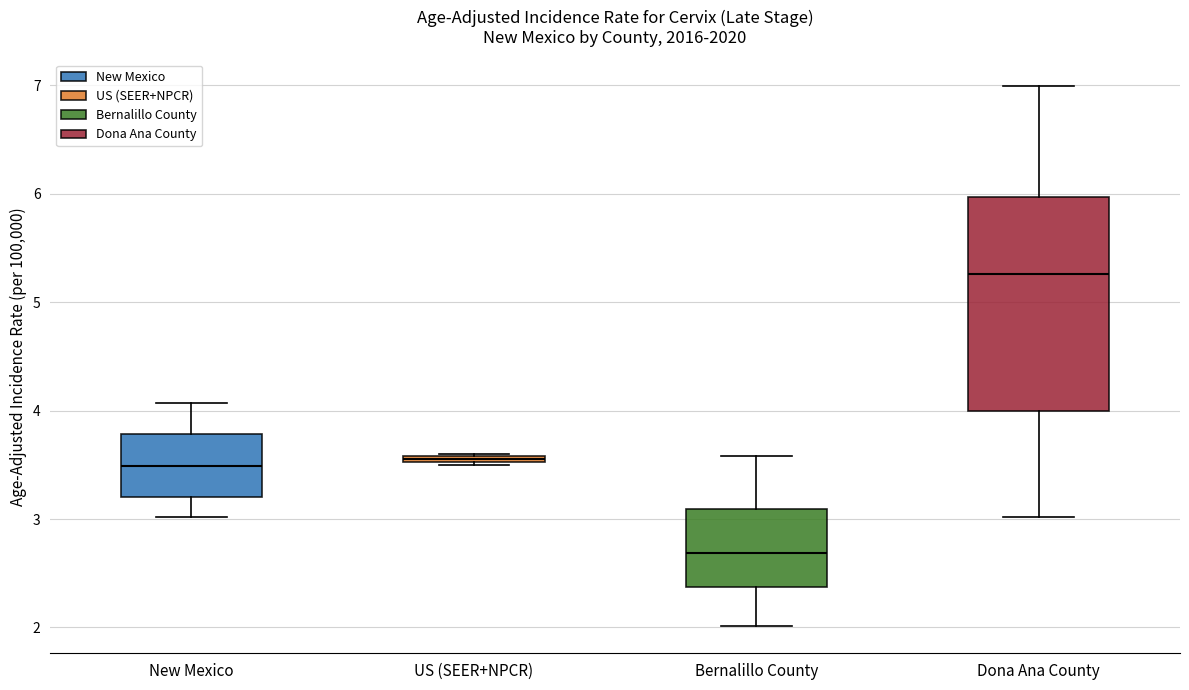

Where does the lower whisker of the box for New Mexico end on the y-axis? The values are not printed on the chart, so give them approximately, as read against the axis.

3.0